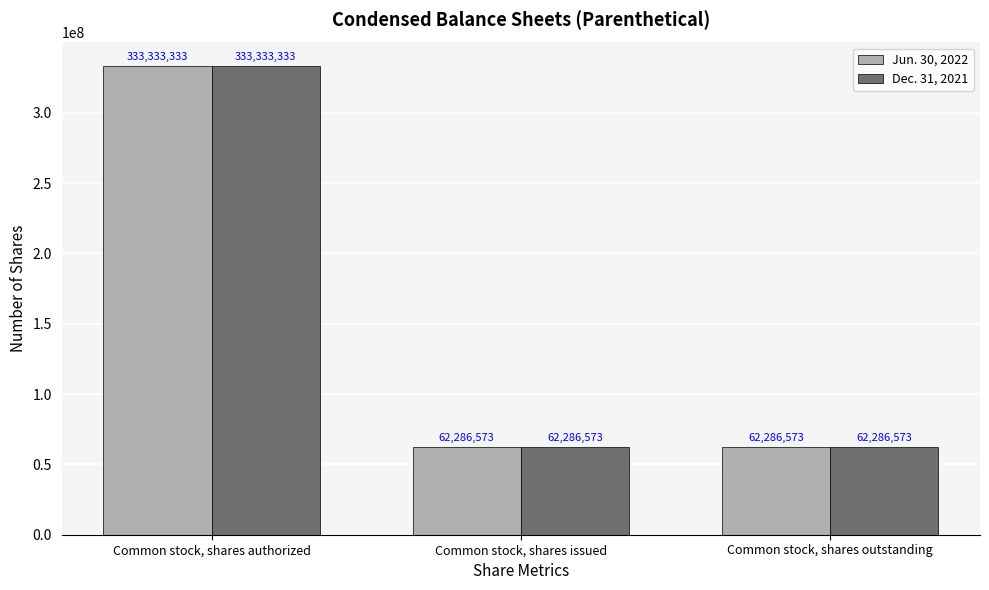

Is the value of Jun. 30, 2022 at Common stock, shares issued greater than the value of Dec. 31, 2021 at Common stock, shares authorized?

No